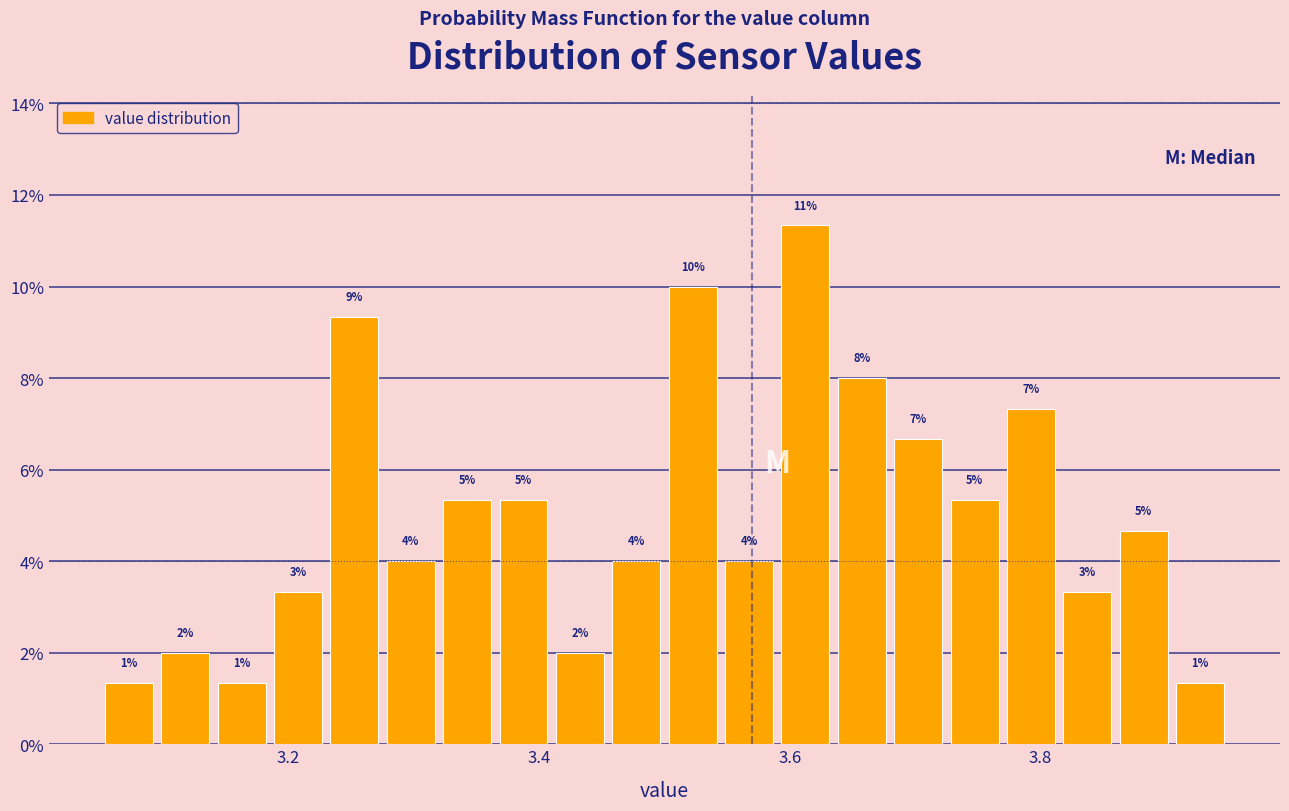

Read against the x-axis, roughly where is the centre of the tallest bar?

3.62